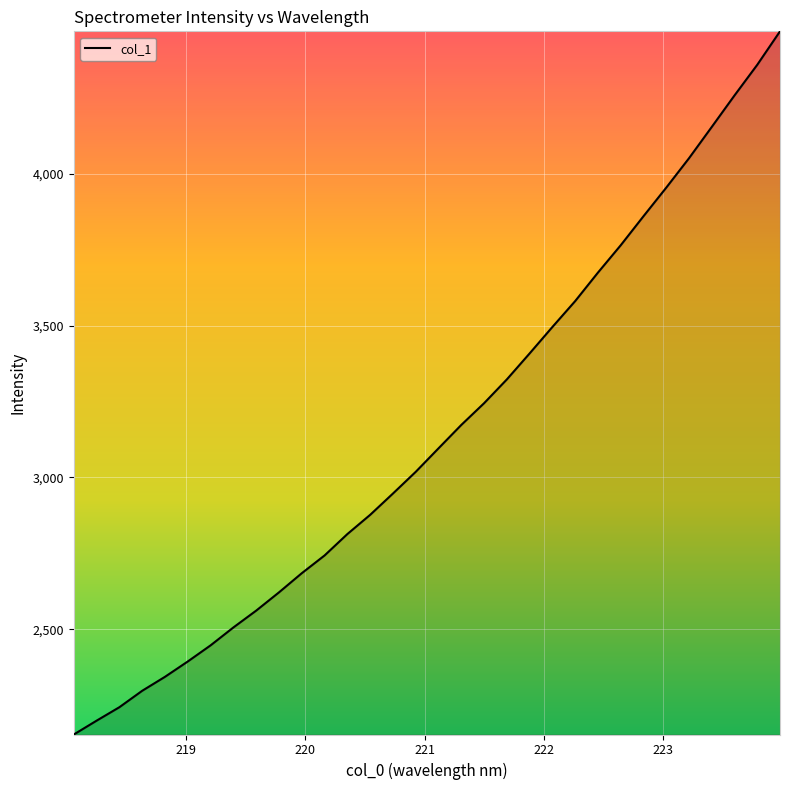

What is the difference between the maximum and minimum values?

2316.4